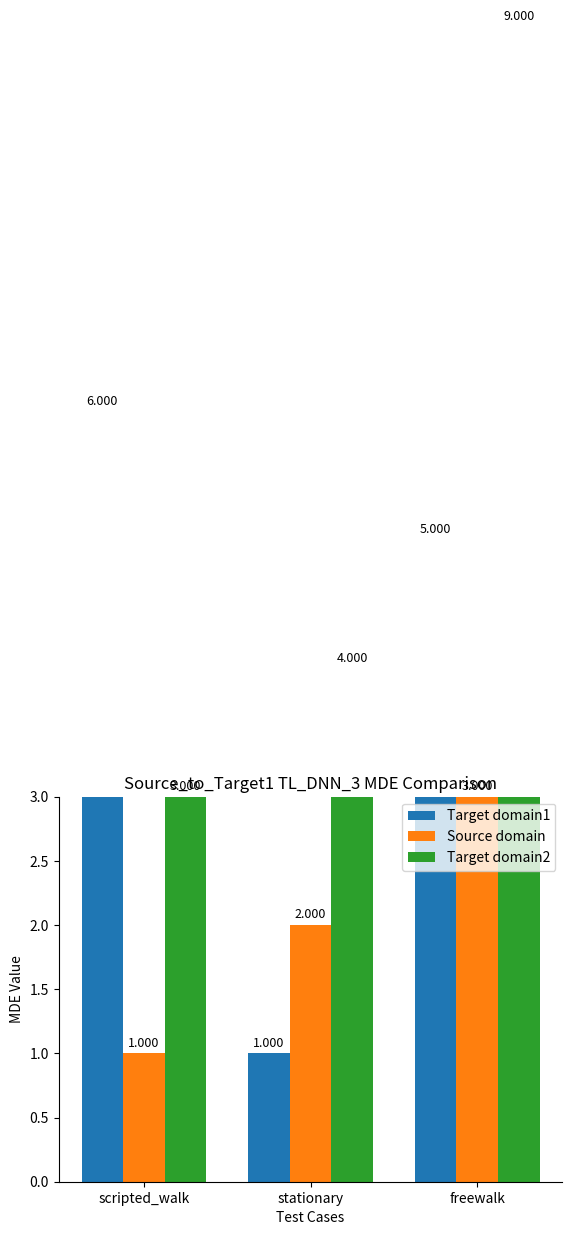

At how many categories does at least one series exceed 2?

3